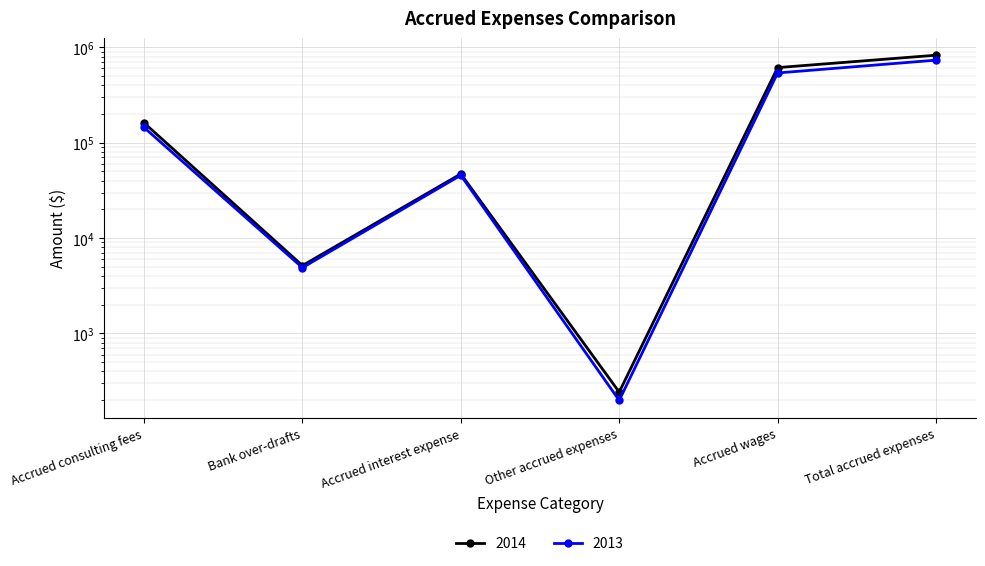

In 2013, how many points are higher than both neighbors (excluding endpoints)?

1